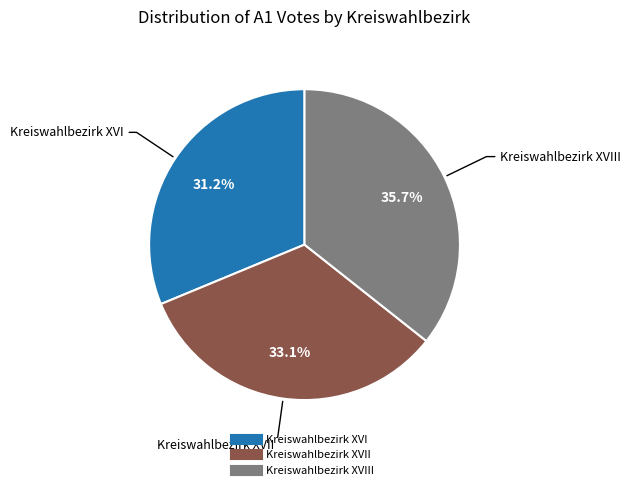

Is there a majority slice in this chart?

No